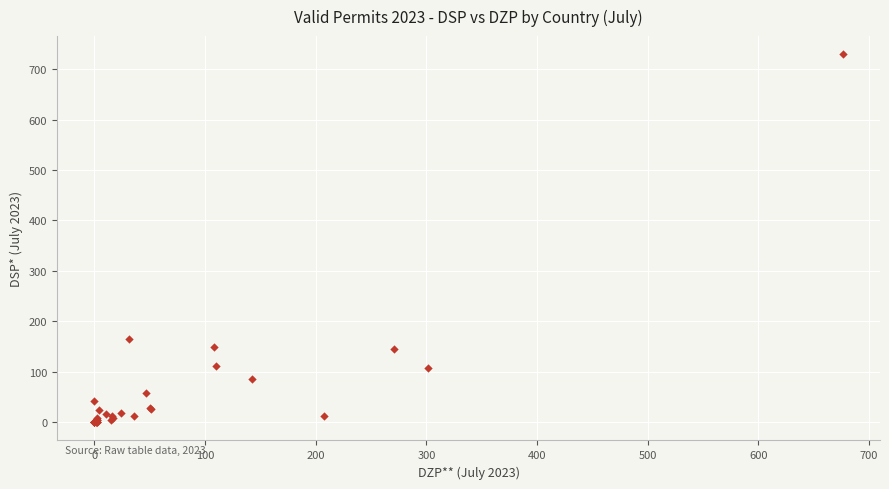

What Y value in the scatter plot is closest to 364?

165